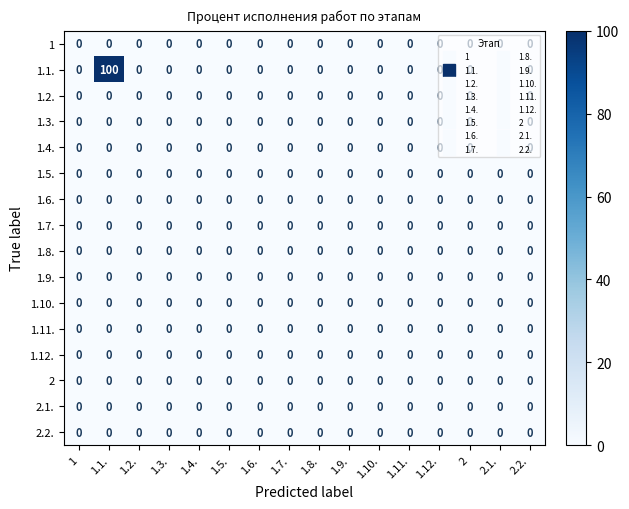

Which series has the widest spread of values?

1.1.